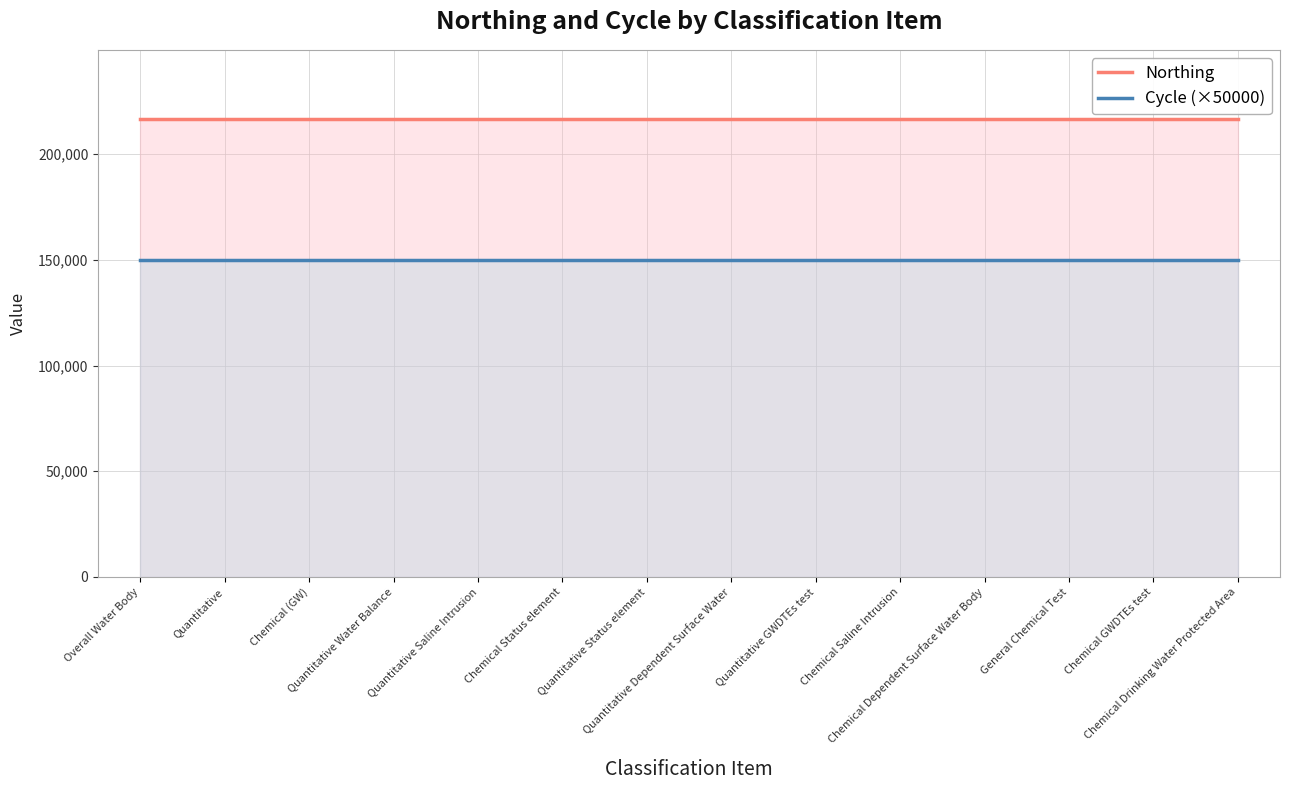

How many categories are shown in the chart?

14